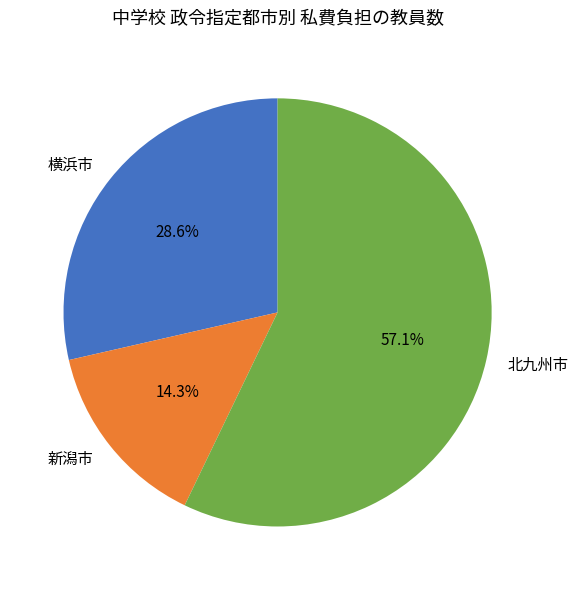

True or false: 横浜市 accounts for 29% of the total.

True